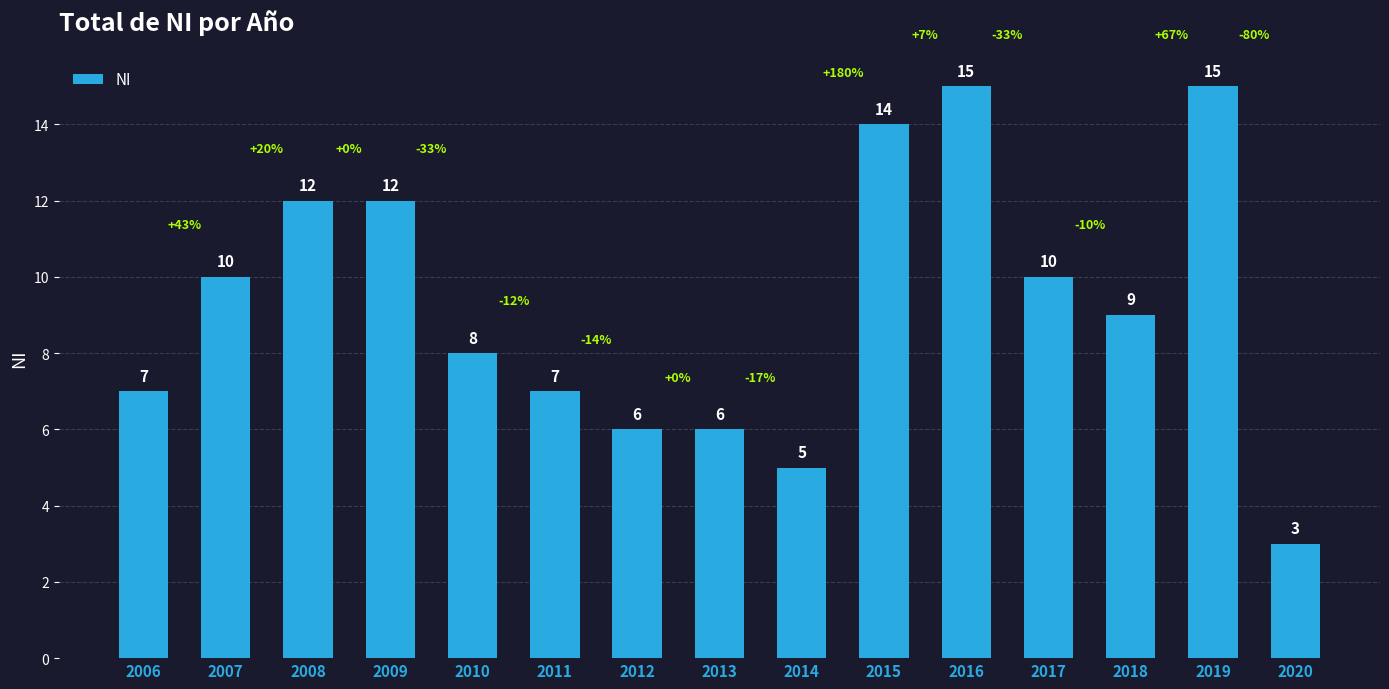

Are the bars grouped side by side (vs. stacked)?

No